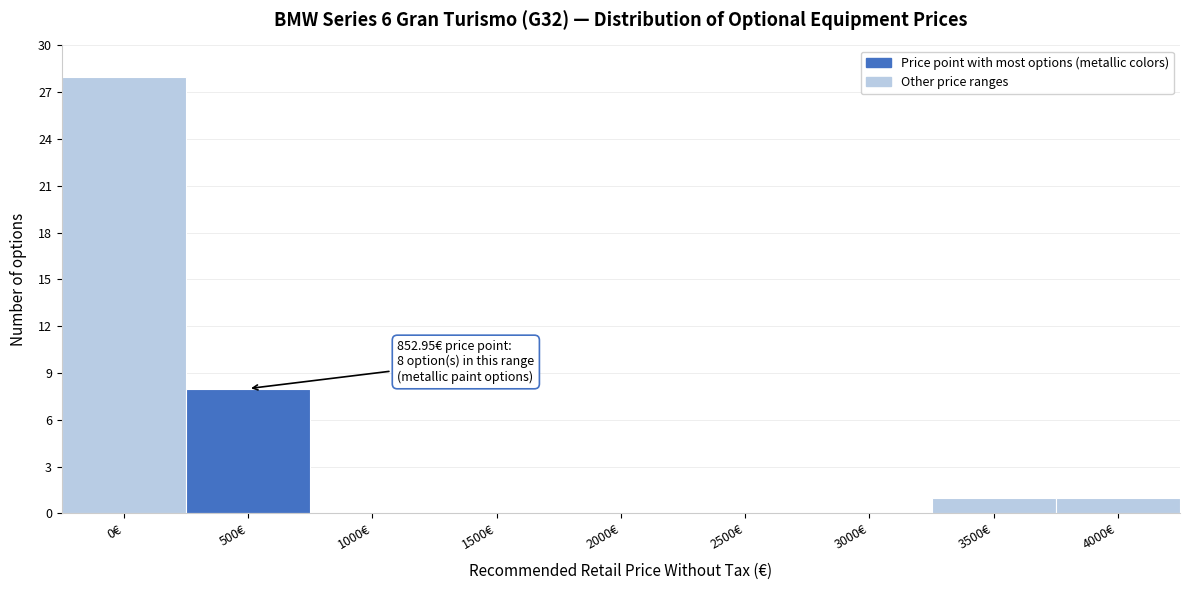

Reading left to right, transcribe all the data shown in this chart.

0€=28	500€=8	1000€=0	1500€=0	2000€=0	2500€=0	3000€=0	3500€=1	4000€=1